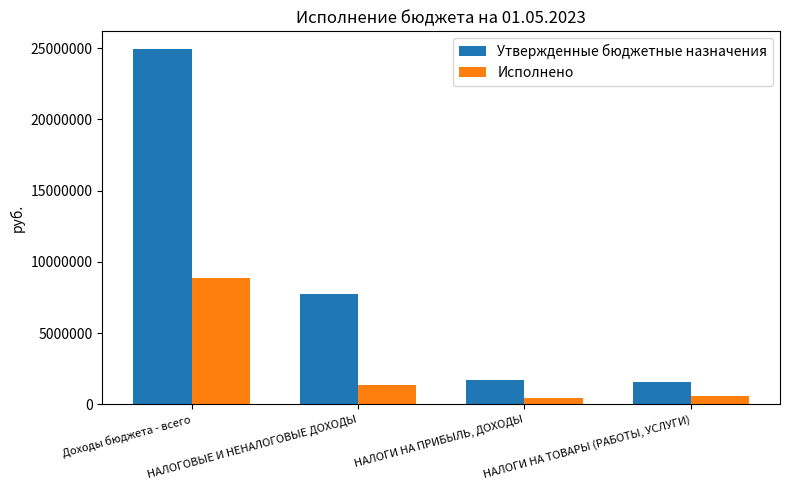

Count the number of data series in this chart.

2